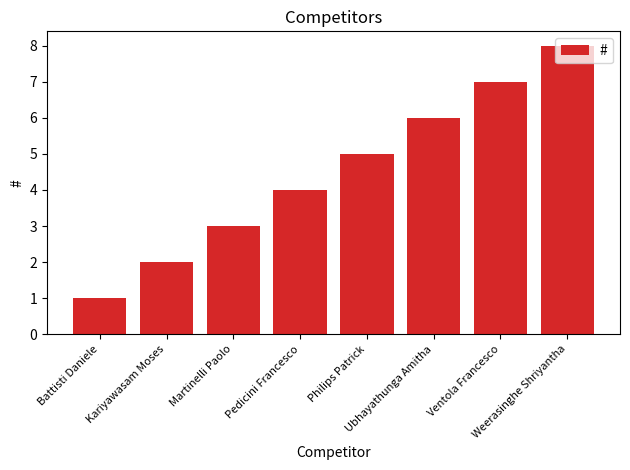

How many bars are there in total?

8